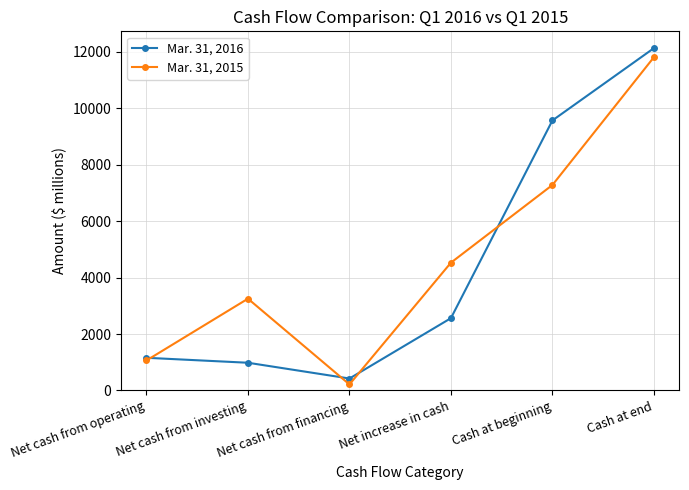

Is the value of Mar. 31, 2016 at Cash at beginning greater than the value of Mar. 31, 2015 at Cash at end?

No